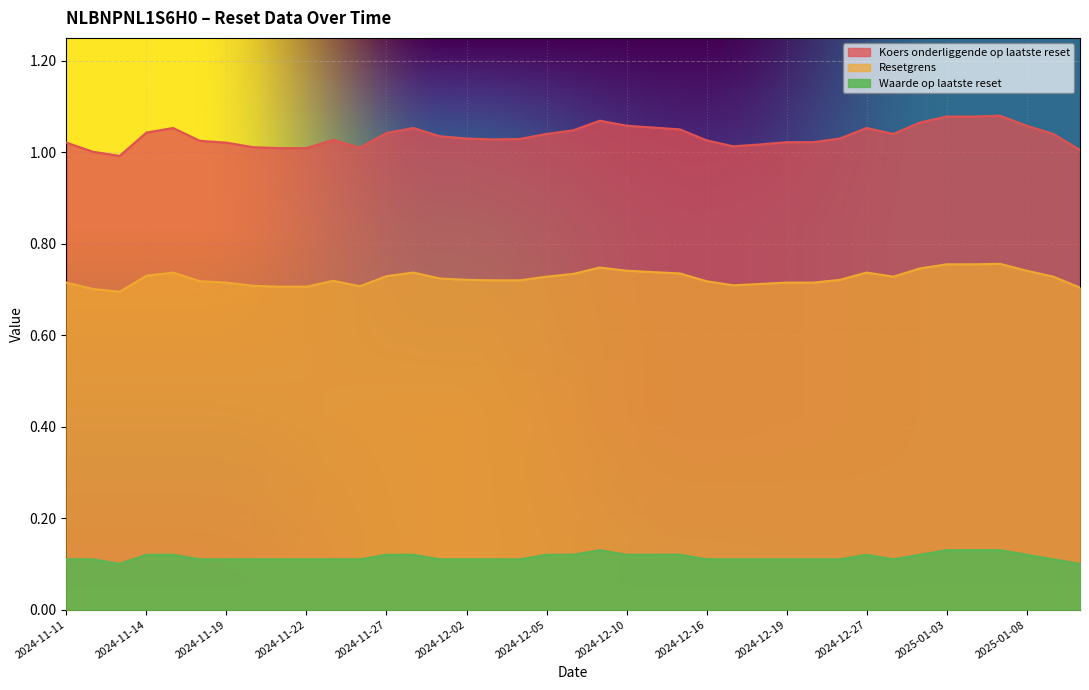

How many categories are shown in the chart?

39